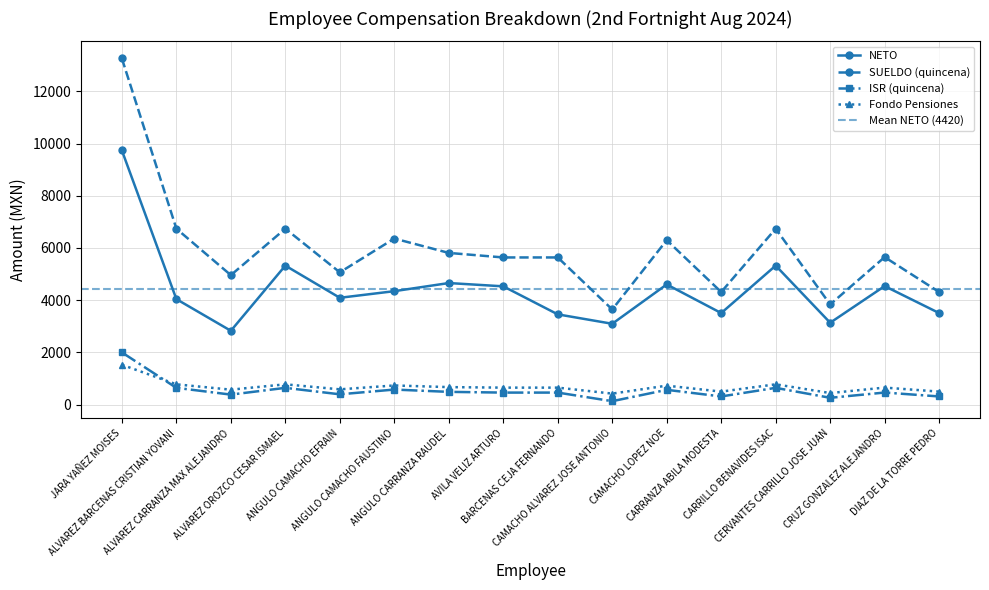

What position from the right is CARRILLO BENAVIDES ISAC?

4